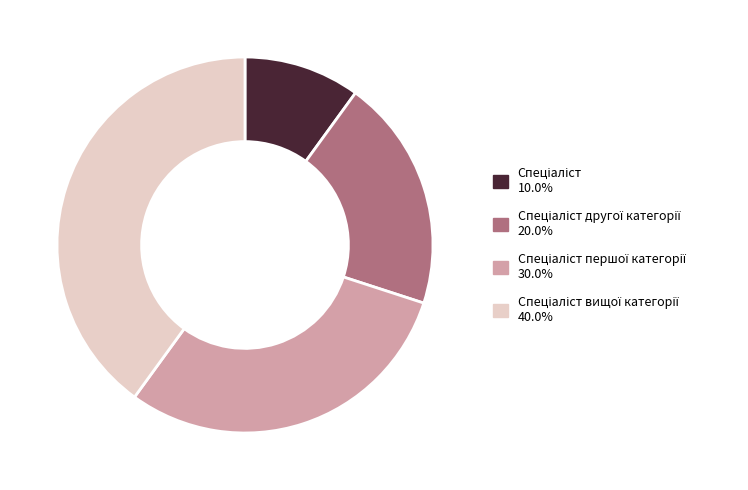

Is there any slice that represents more than half of the pie?

No